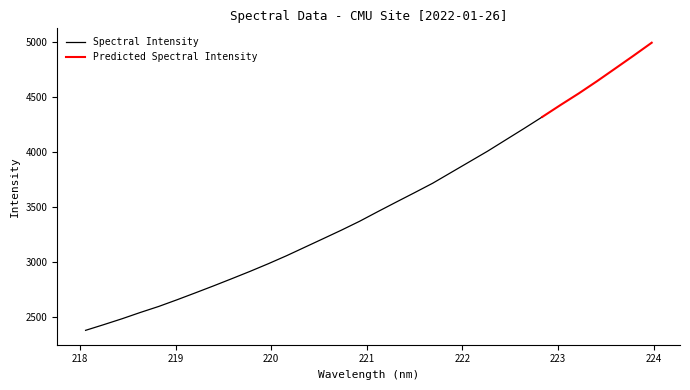

What position from the left is 221.4993?

19